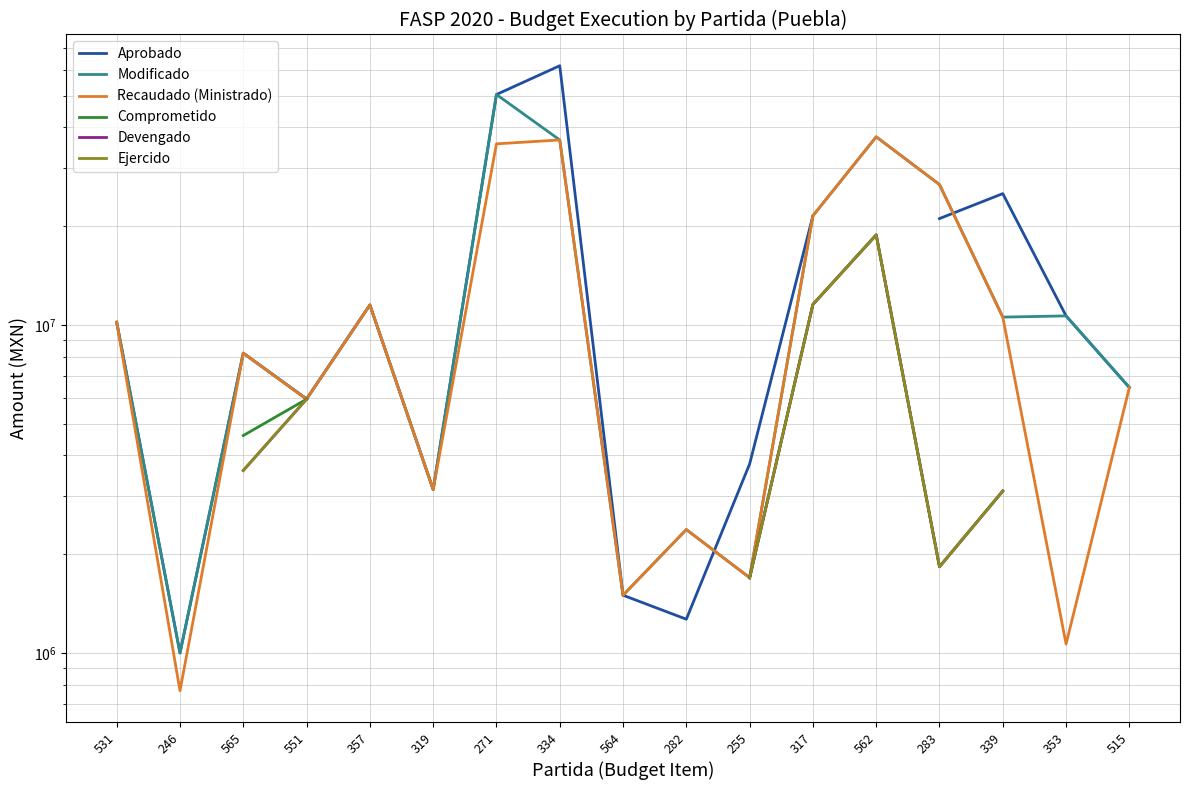

What position from the left is 246?

2